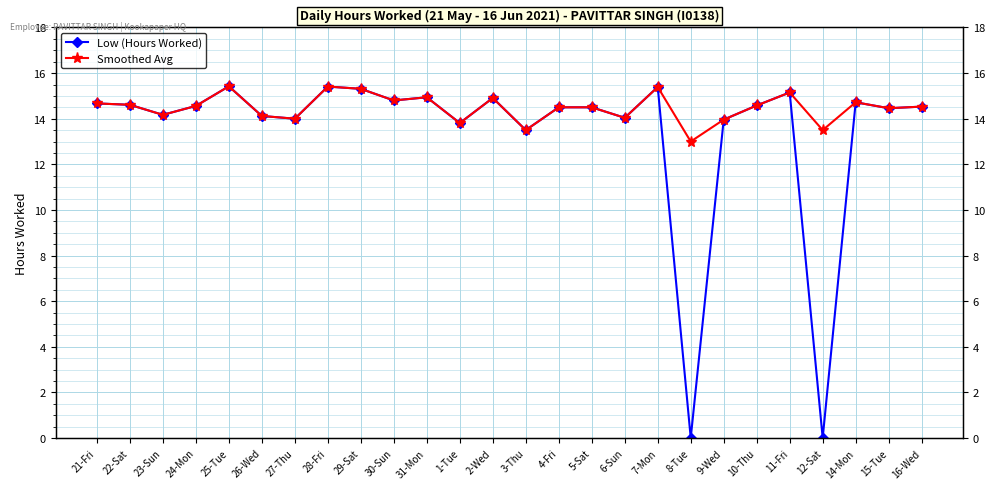

The Low (Hours Worked) series shows 14.7 at 21-Fri. True or false?

True